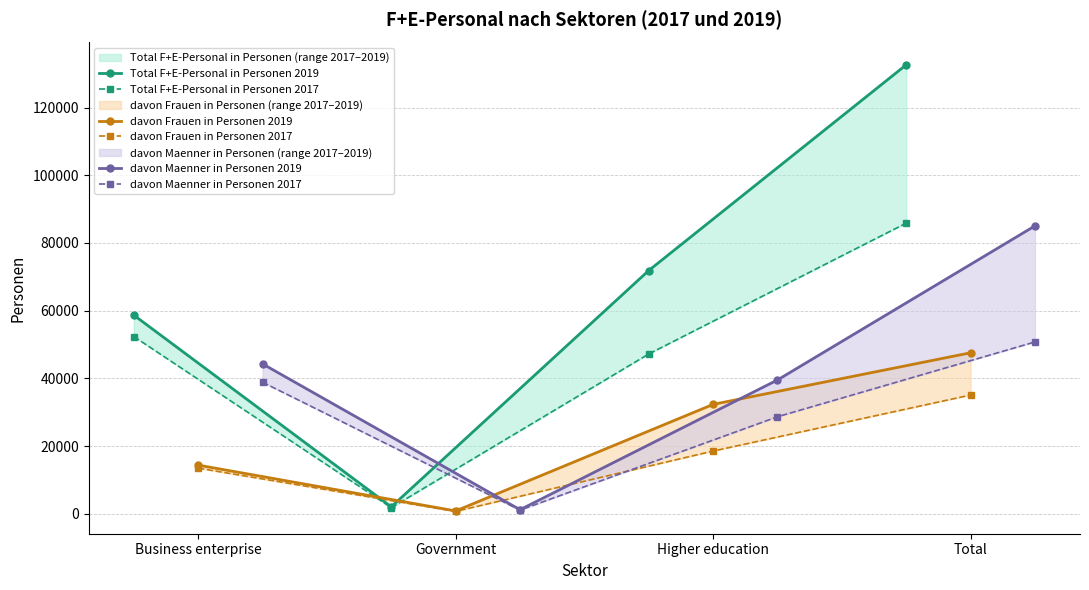

The Total F+E-Personal in Personen 2019 series shows 71860 at Higher education. True or false?

True